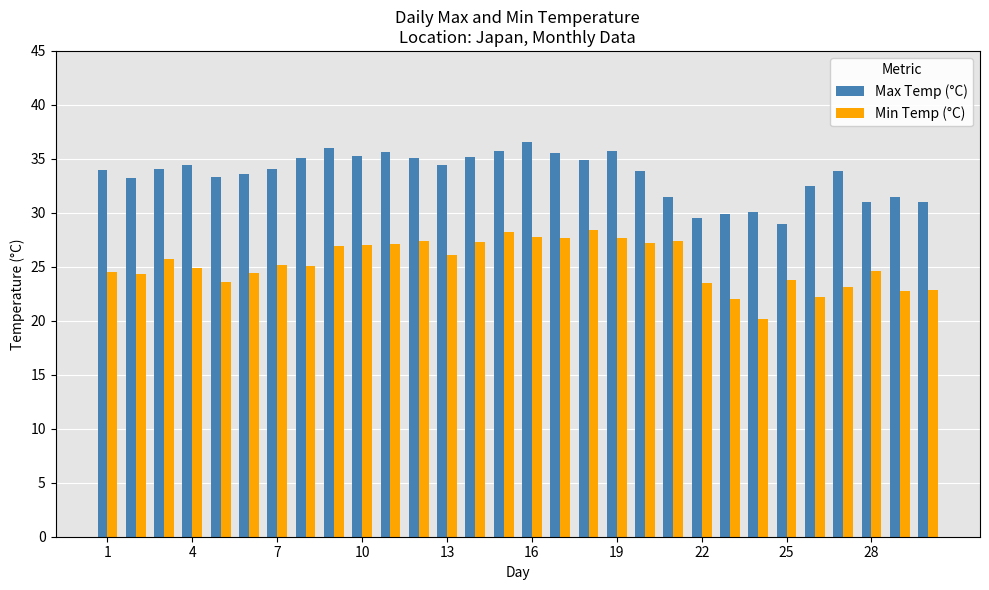

Count the number of categories in the chart.

30